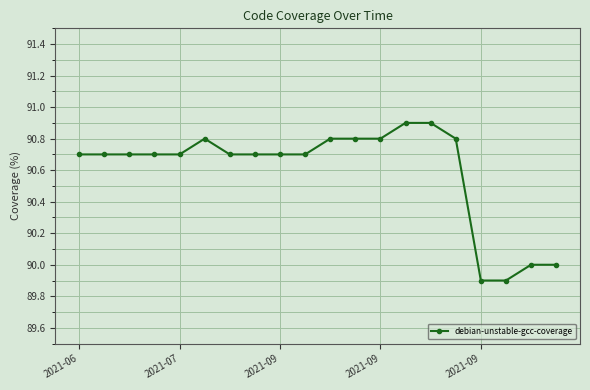

How many series are shown in this chart?

1